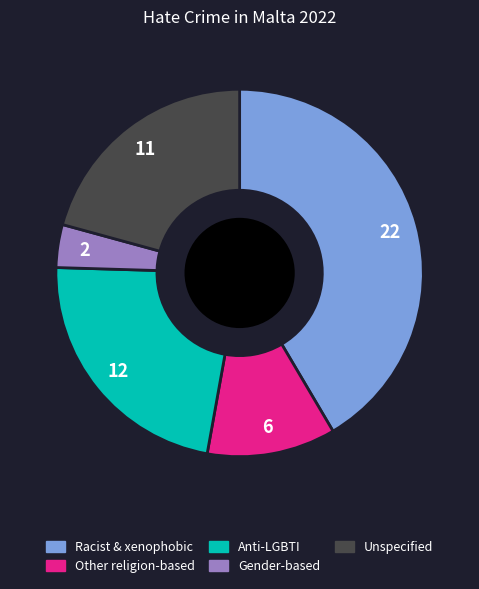

Does any single category account for the majority?

No